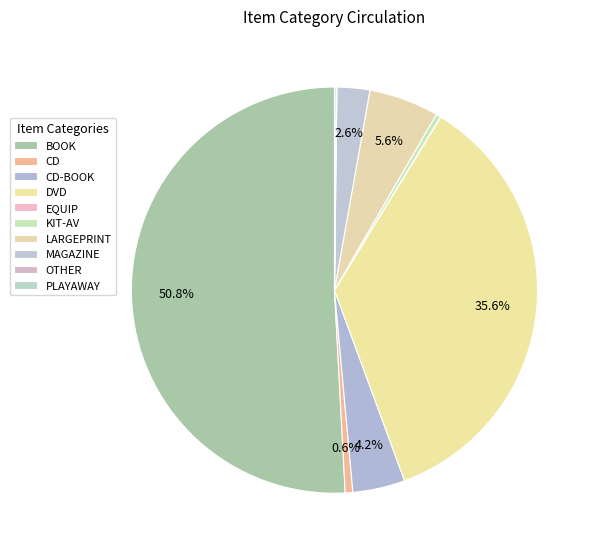

To the nearest percent, what is the difference between the largest and smallest slice percentages?

51%